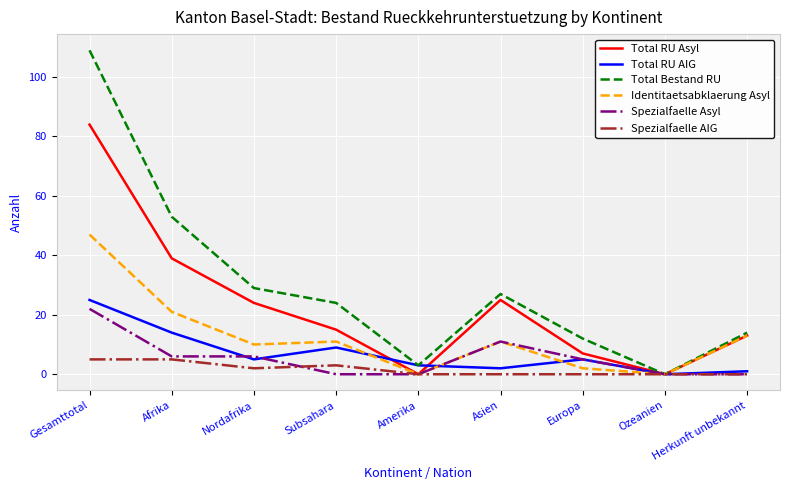

Is this an area chart (filled region under the line)?

No